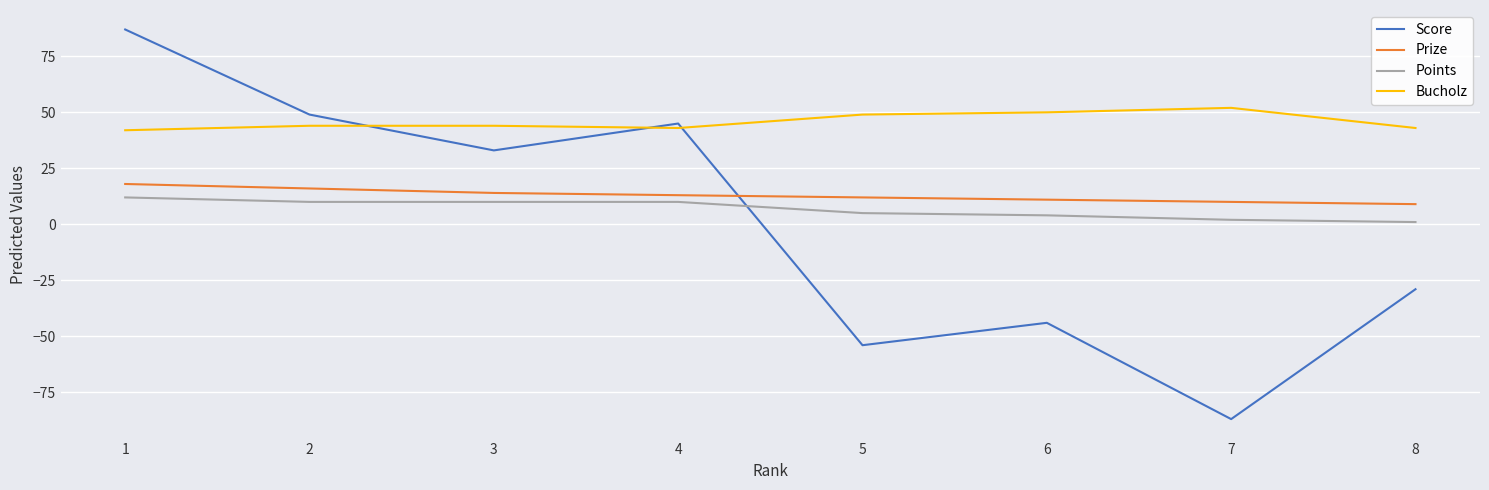

At which category does Score reach its first local valley?

3